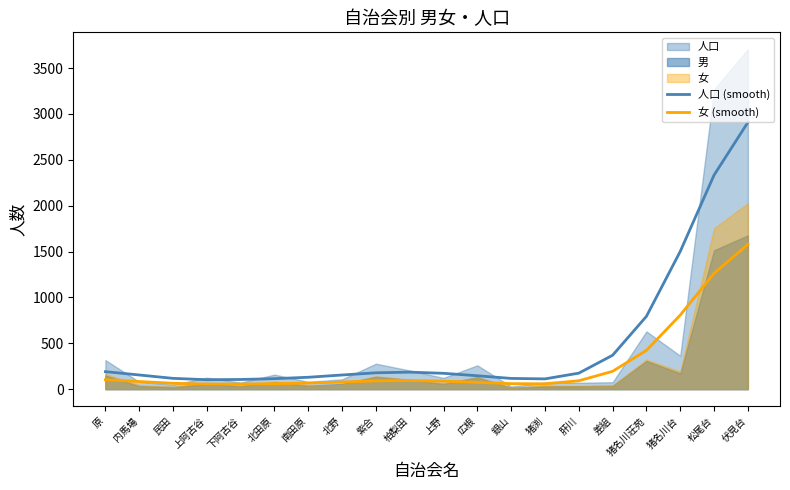

What is the difference between the maximum and minimum values in the 女 (smooth) series?

1522.9